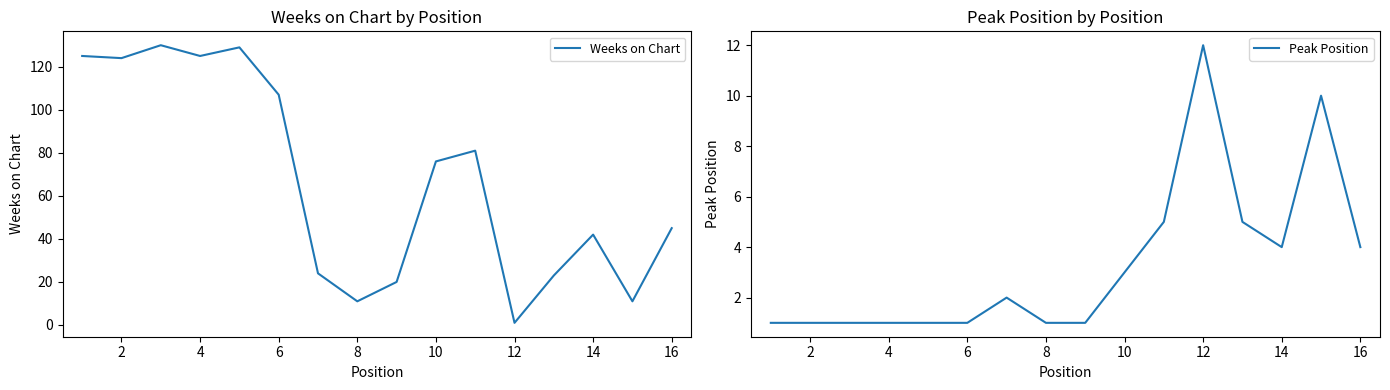

What is the maximum value shown in the chart?

130